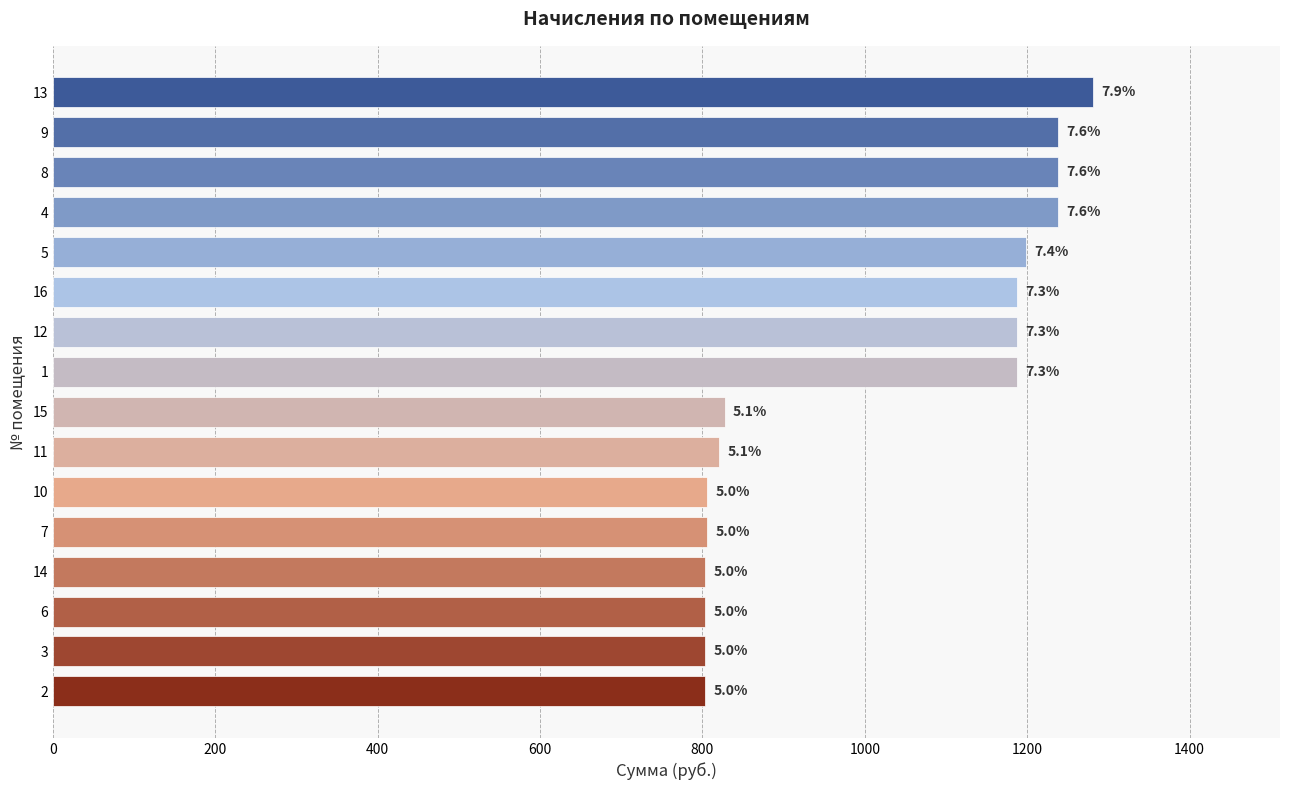

How many bars are there in total?

16